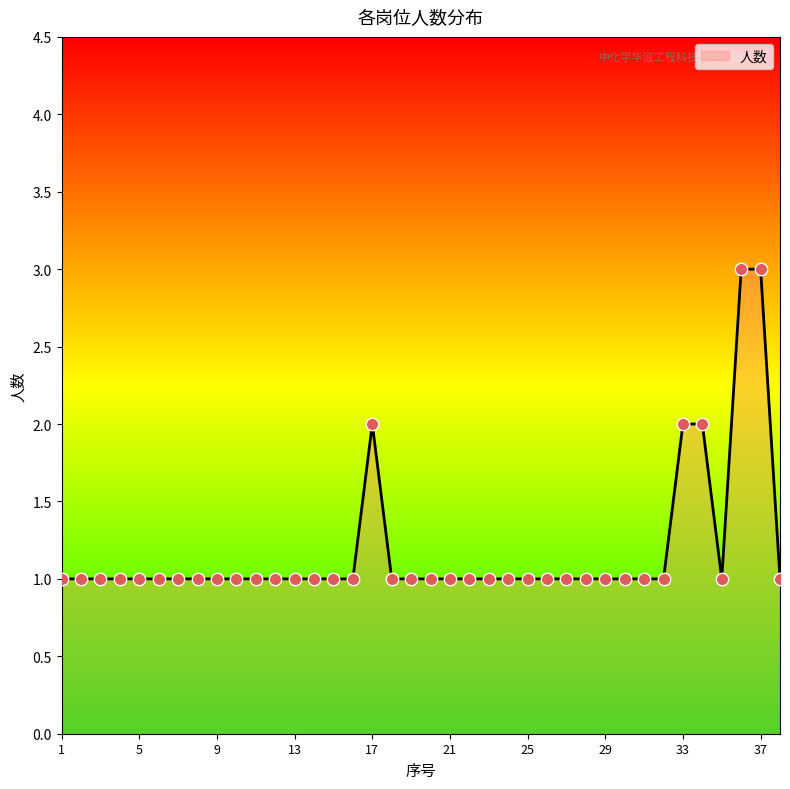

What is the greatest value displayed?

3